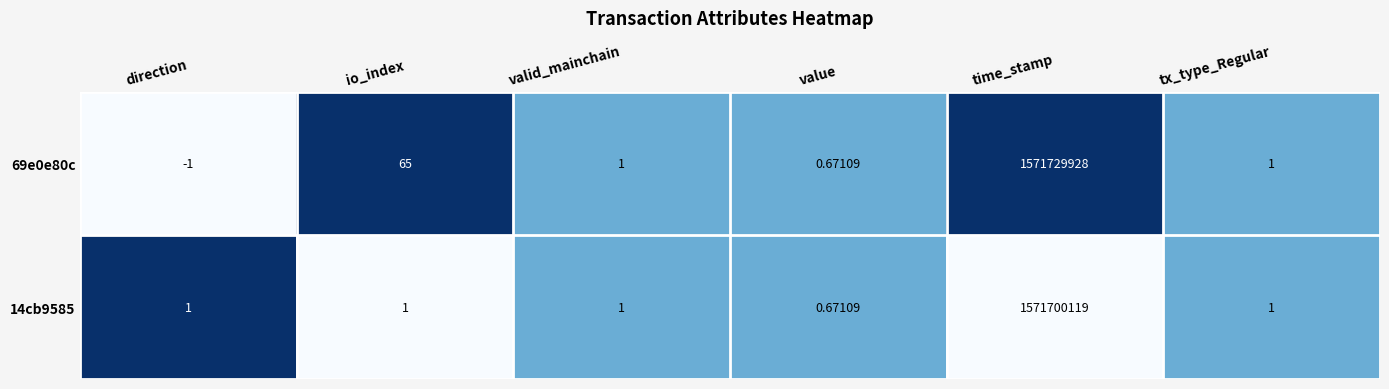

At which label does 69e0e80c reach its minimum?

direction